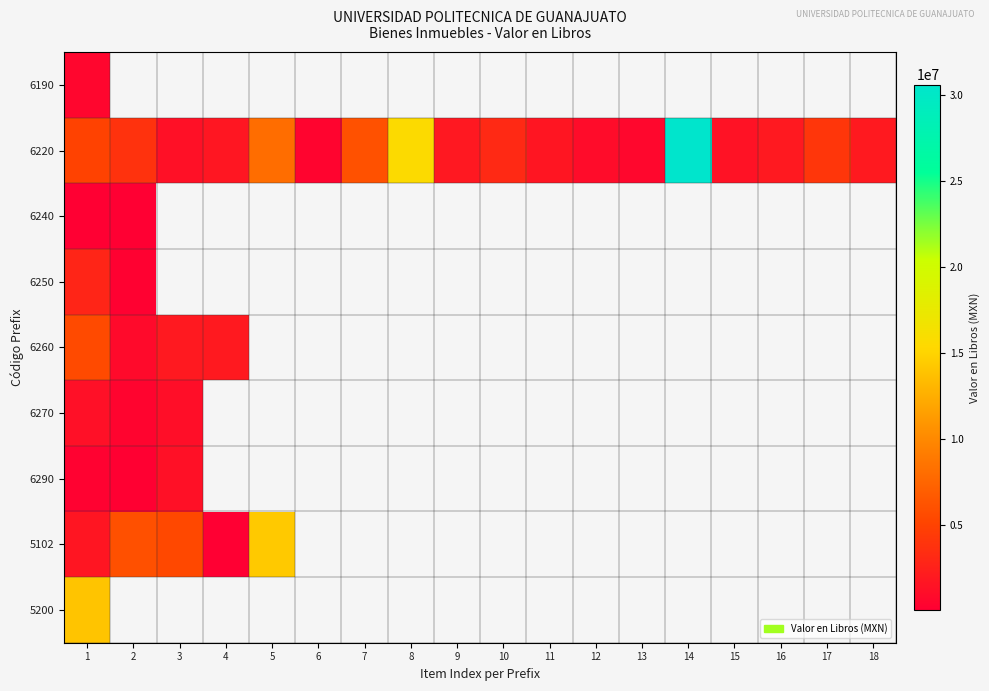

Rank the categories by 6270 value from highest to lowest.

1, 3, 4, 5, 6, 7, 8, 9, 10, 11, 12, 13, 14, 15, 16, 17, 18, 2